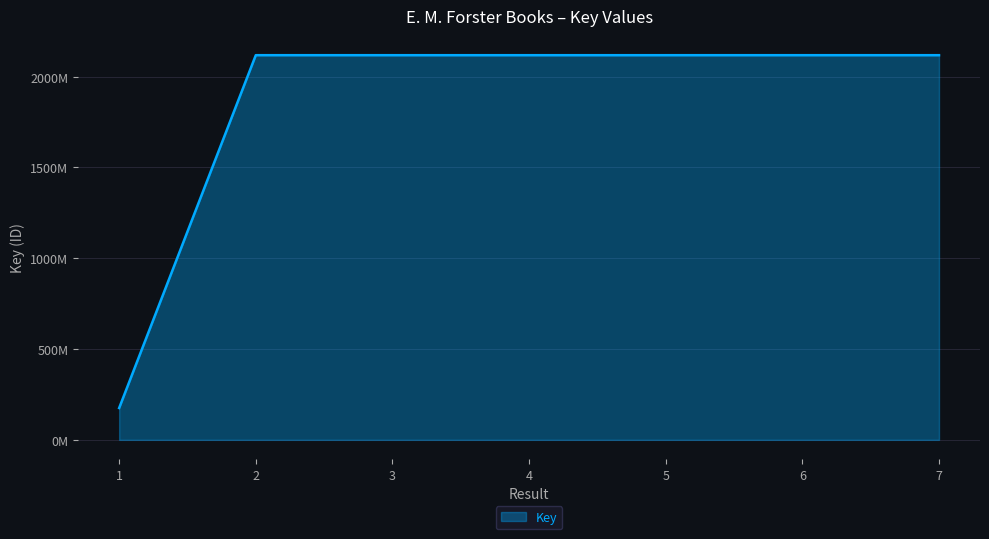

Where is the first local minimum?

3